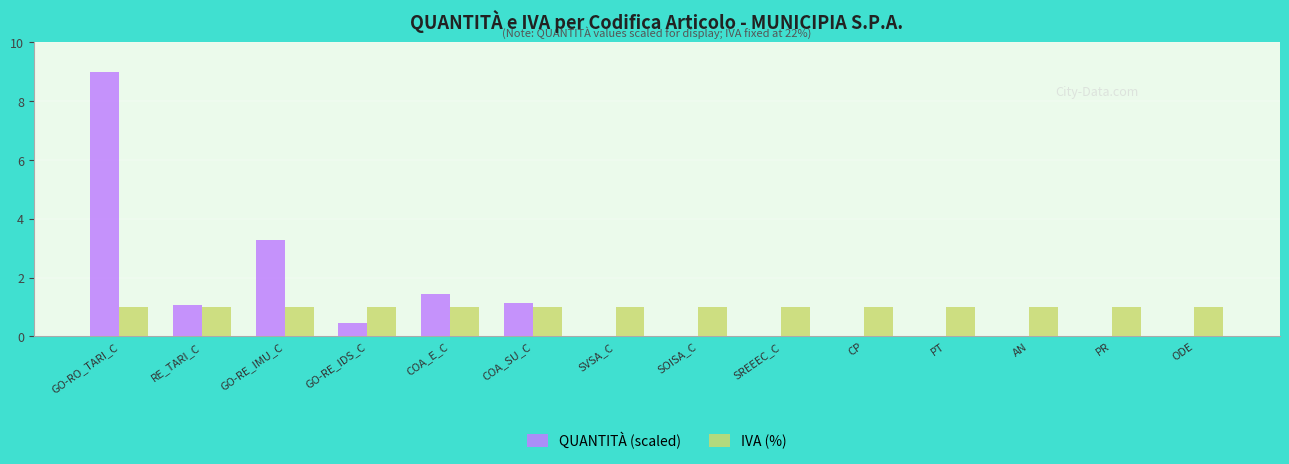

What is the sum of all IVA (%) values?

14.0